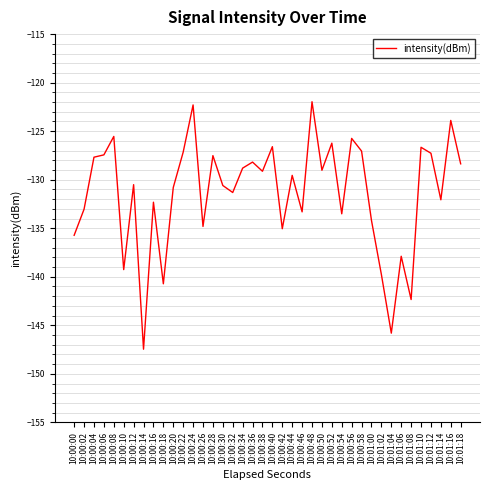

Does the chart have visible grid lines?

Yes